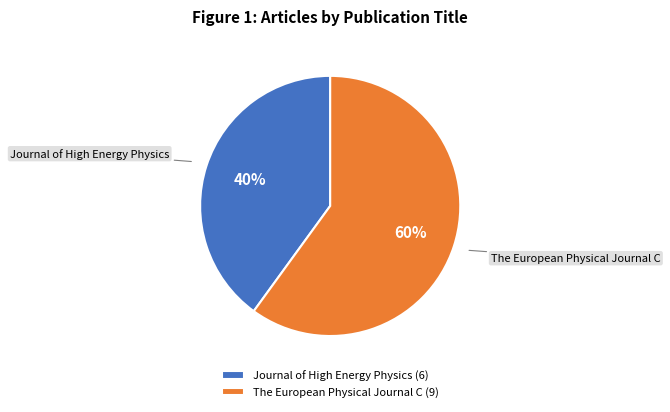

To the nearest percent, what is the combined percentage of The European Physical Journal C and Journal of High Energy Physics?

100%